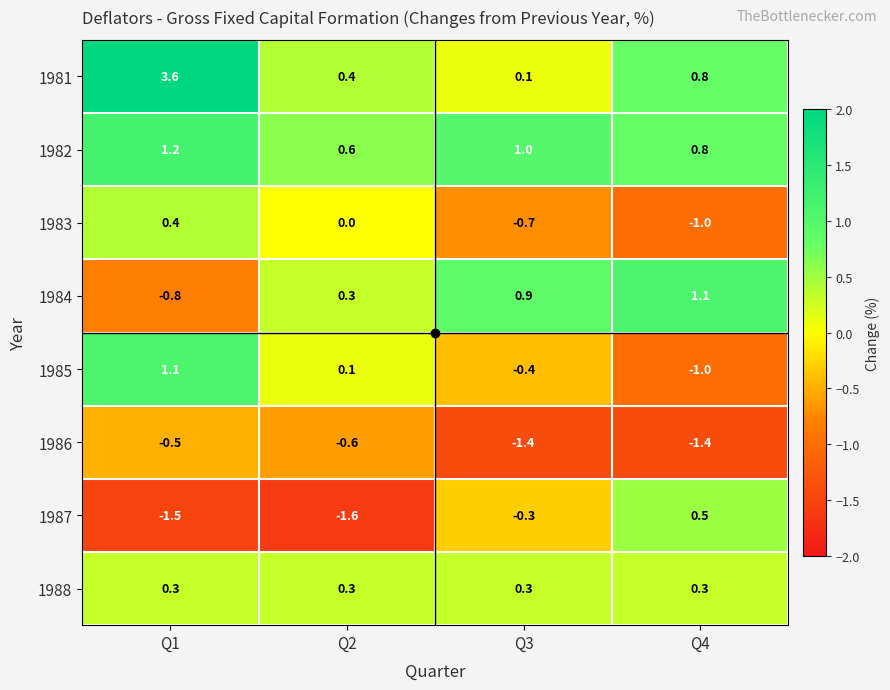

What is the sum of all 1986 values?

-3.9